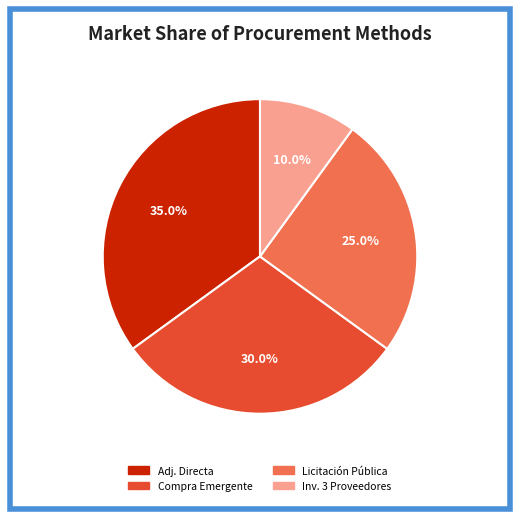

How many slices are in this pie chart?

4